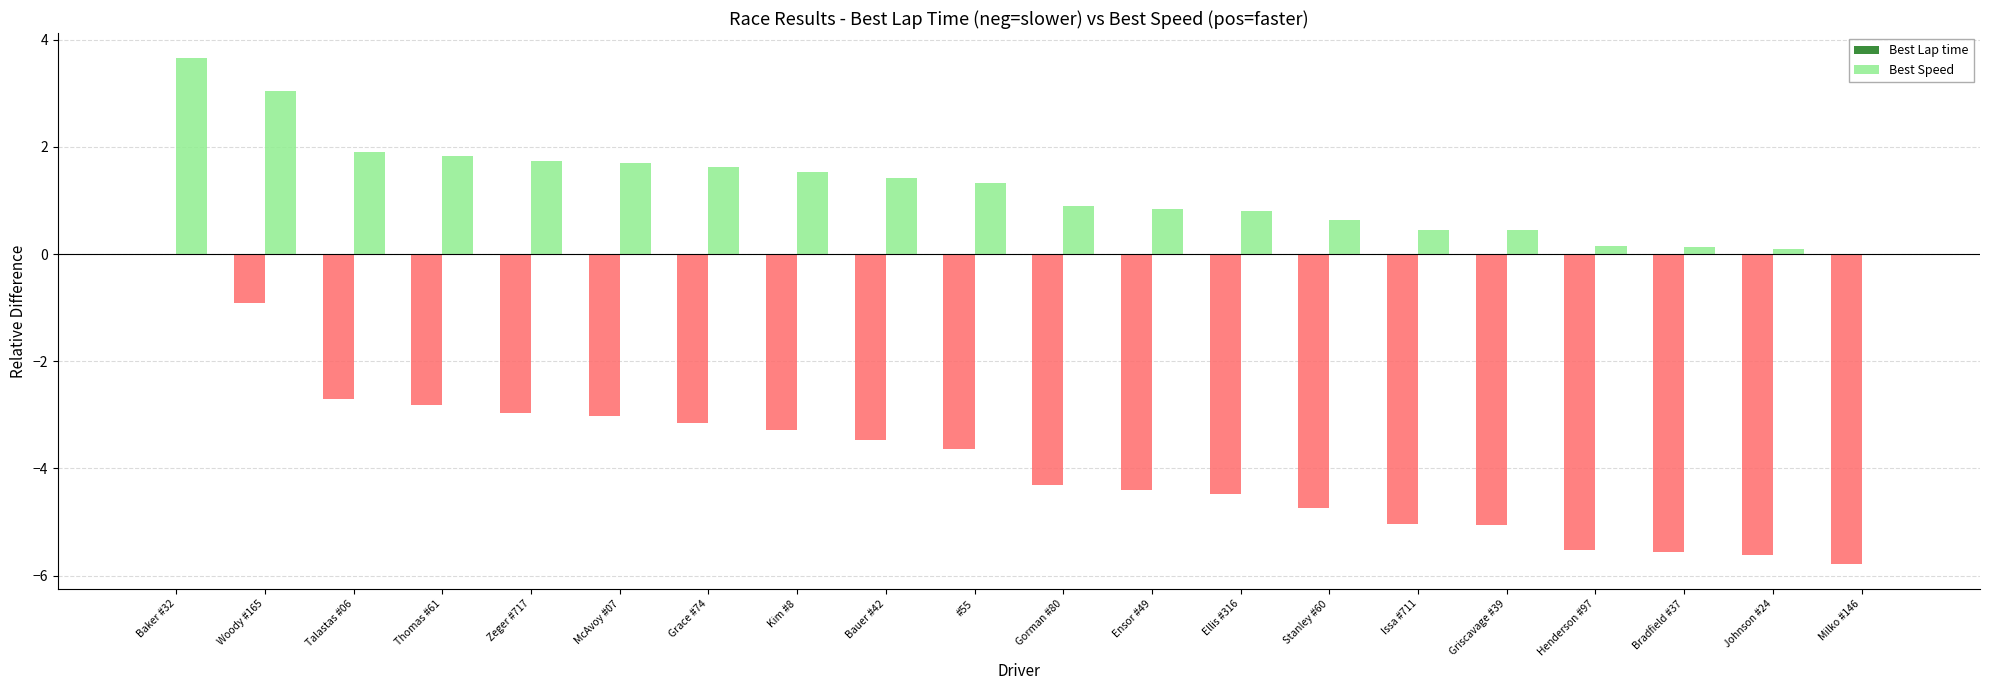

The value of Best Lap time at Ensor #49 is -1.7. True or false?

False